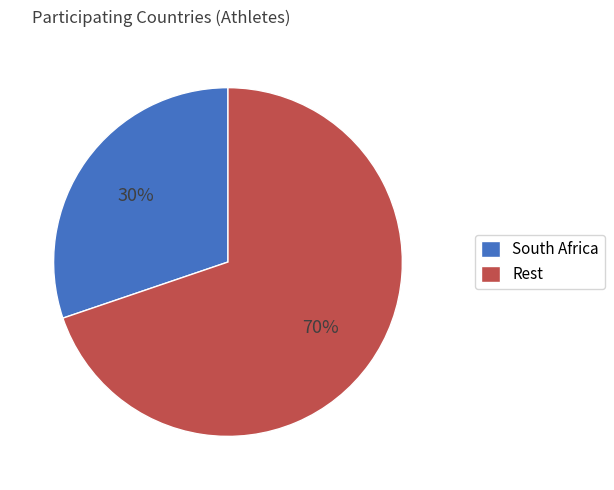

Rank the categories by value from highest to lowest.

Rest, South Africa